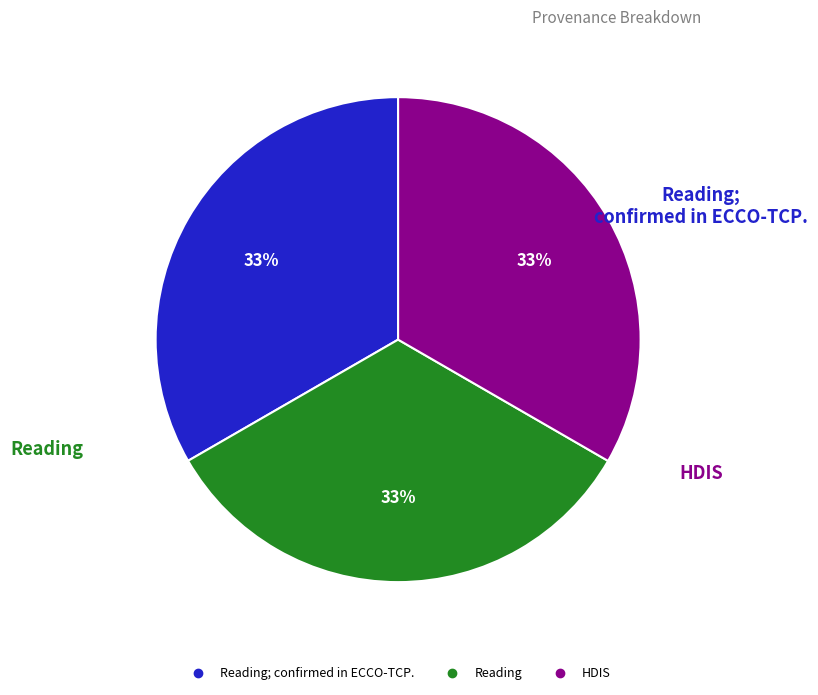

To the nearest percent, what is the average slice percentage?

33%